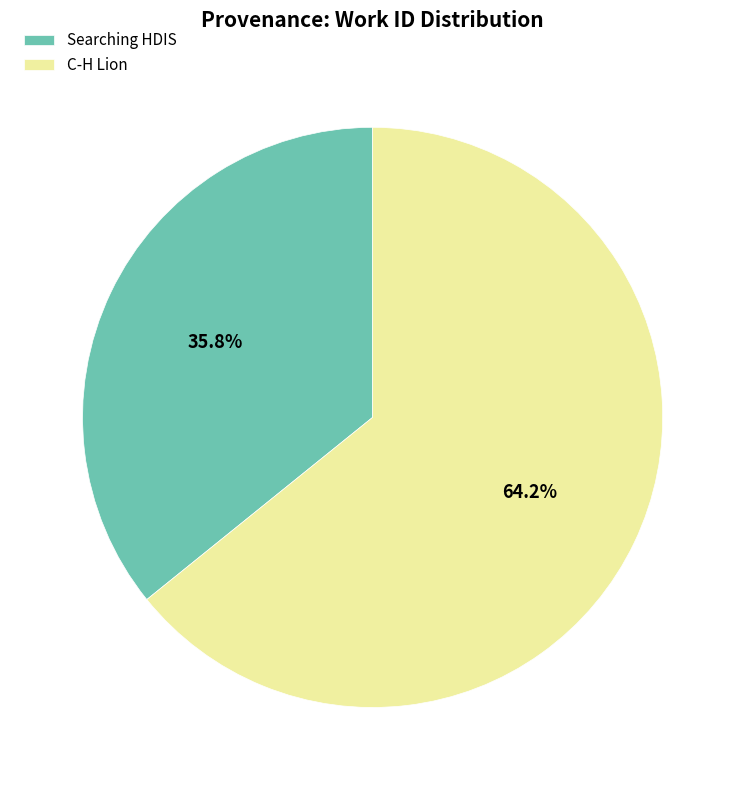

To the nearest percent, what percentage of the pie is C-H Lion?

64%